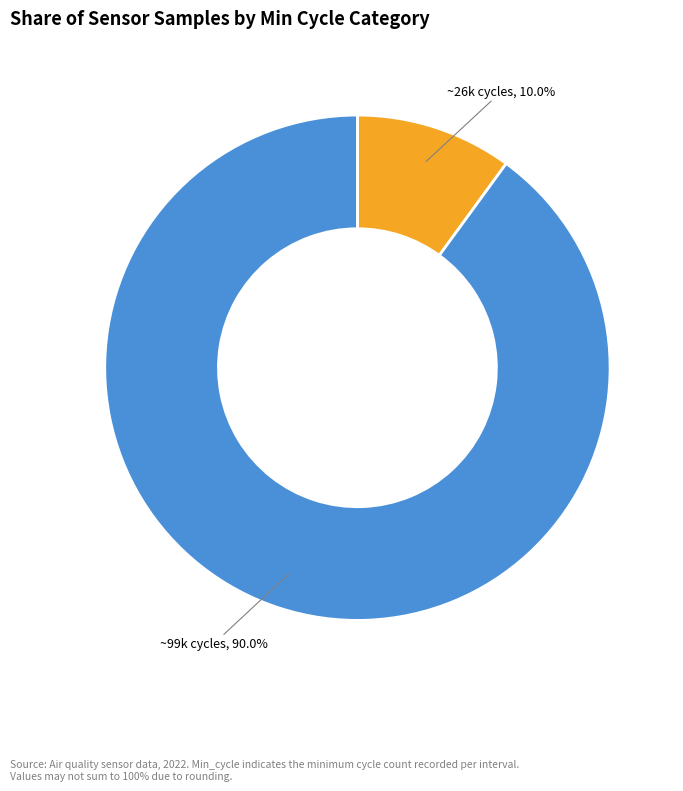

Which has a higher value, ~26k cycles or ~99k cycles?

~99k cycles